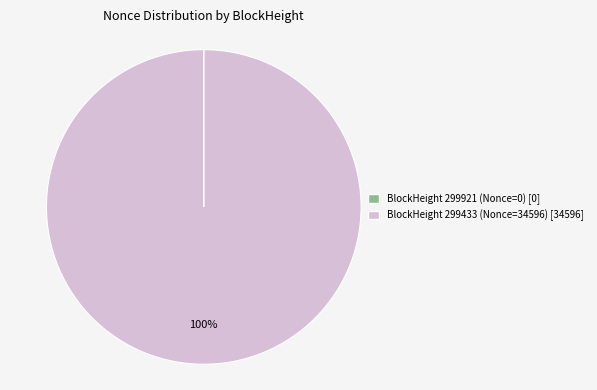

To the nearest percent, what is the average slice percentage?

50%